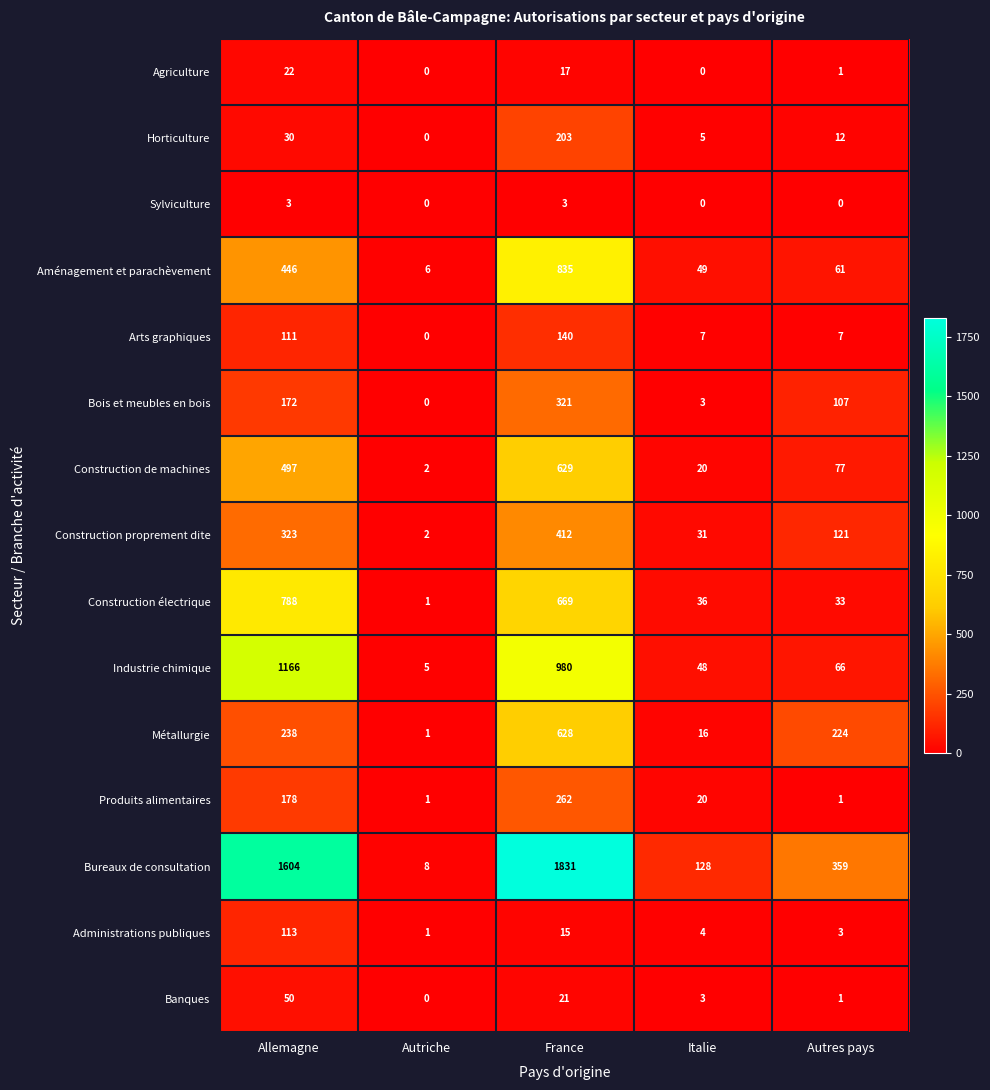

True or false: Arts graphiques has a value of 111 at Allemagne.

True